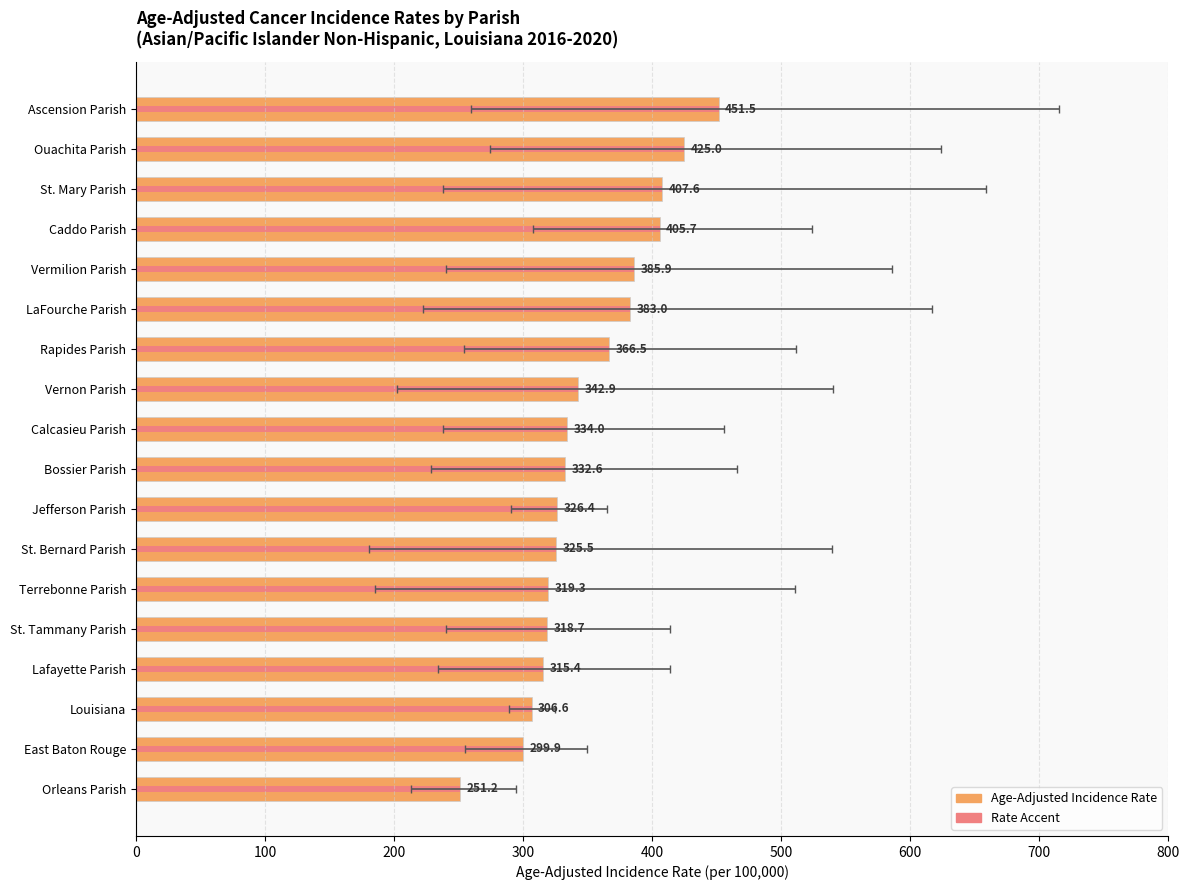

How many data points in Rate (accent) are above 334?

8